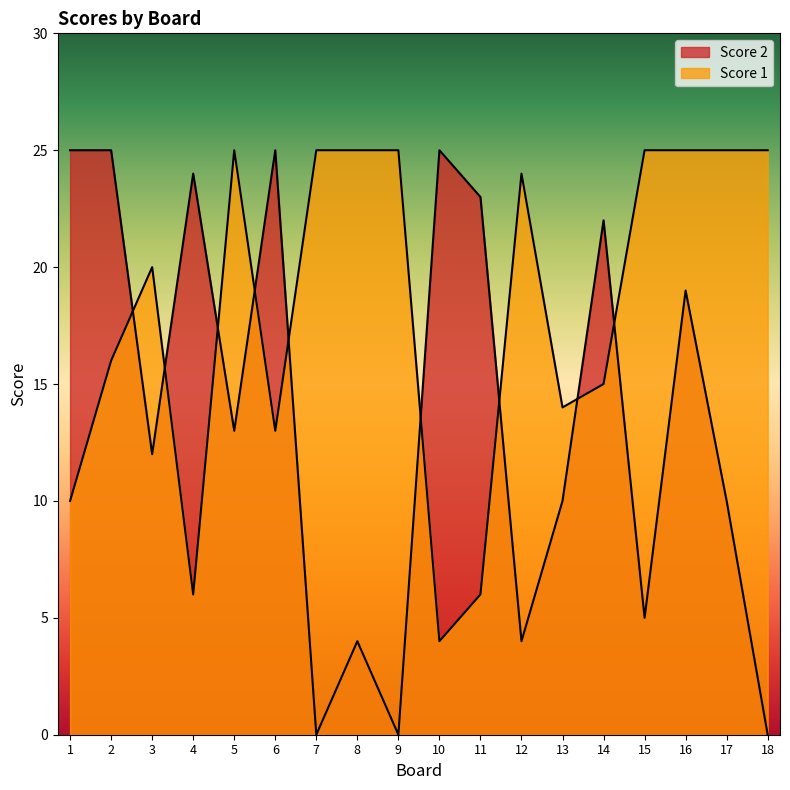

In Score 2, how many points are lower than both neighbors (excluding endpoints)?

6